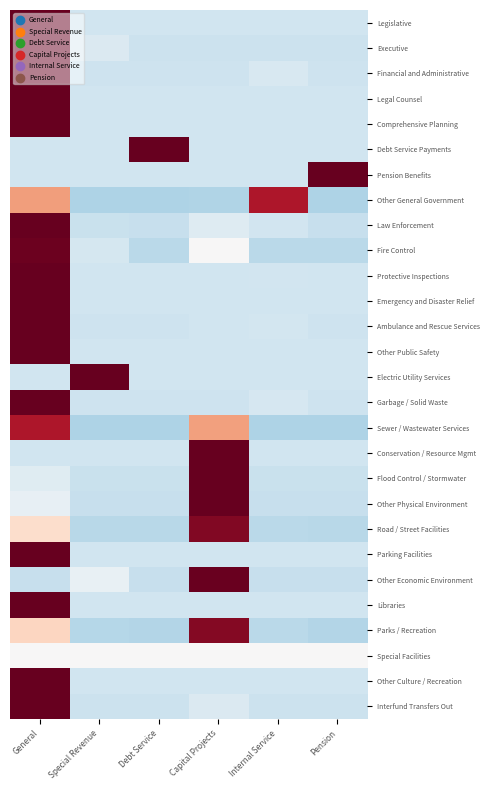

What is the minimum value shown in the chart?

-0.7